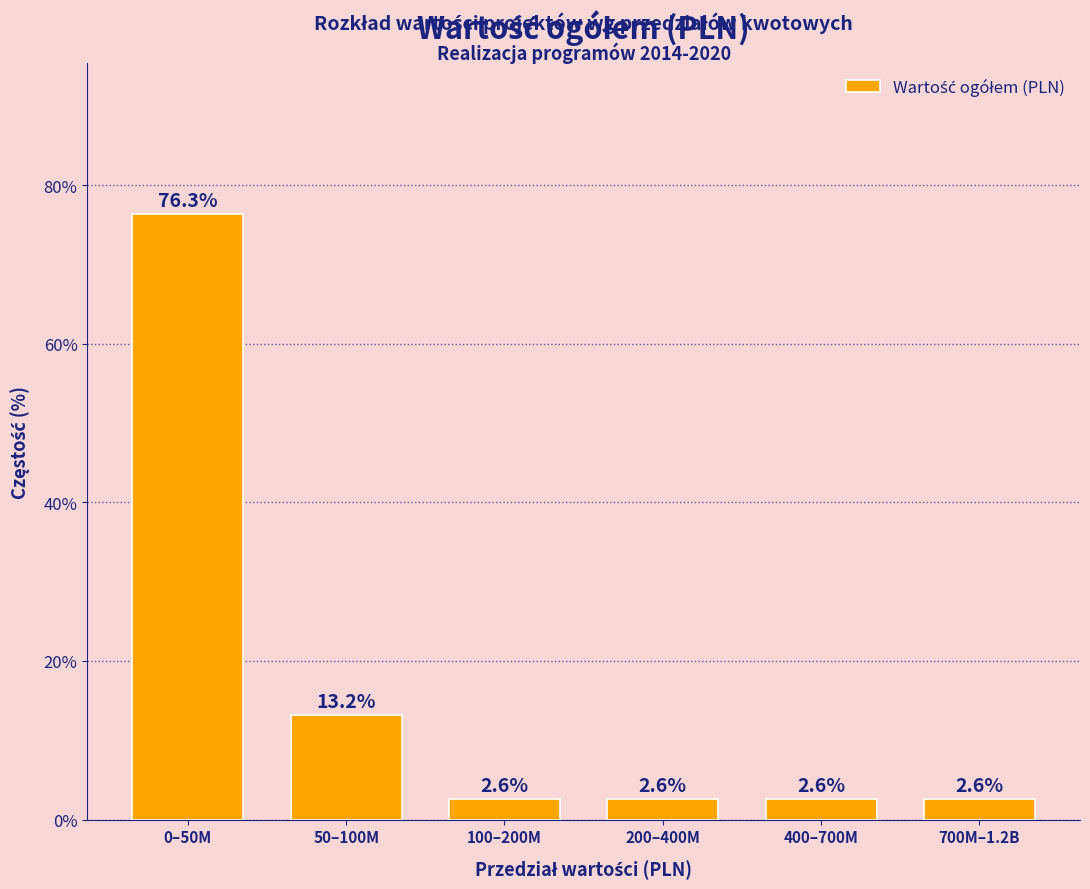

Reading left to right, extract all data points from this chart.

76.3	13.2	2.6	2.6	2.6	2.6